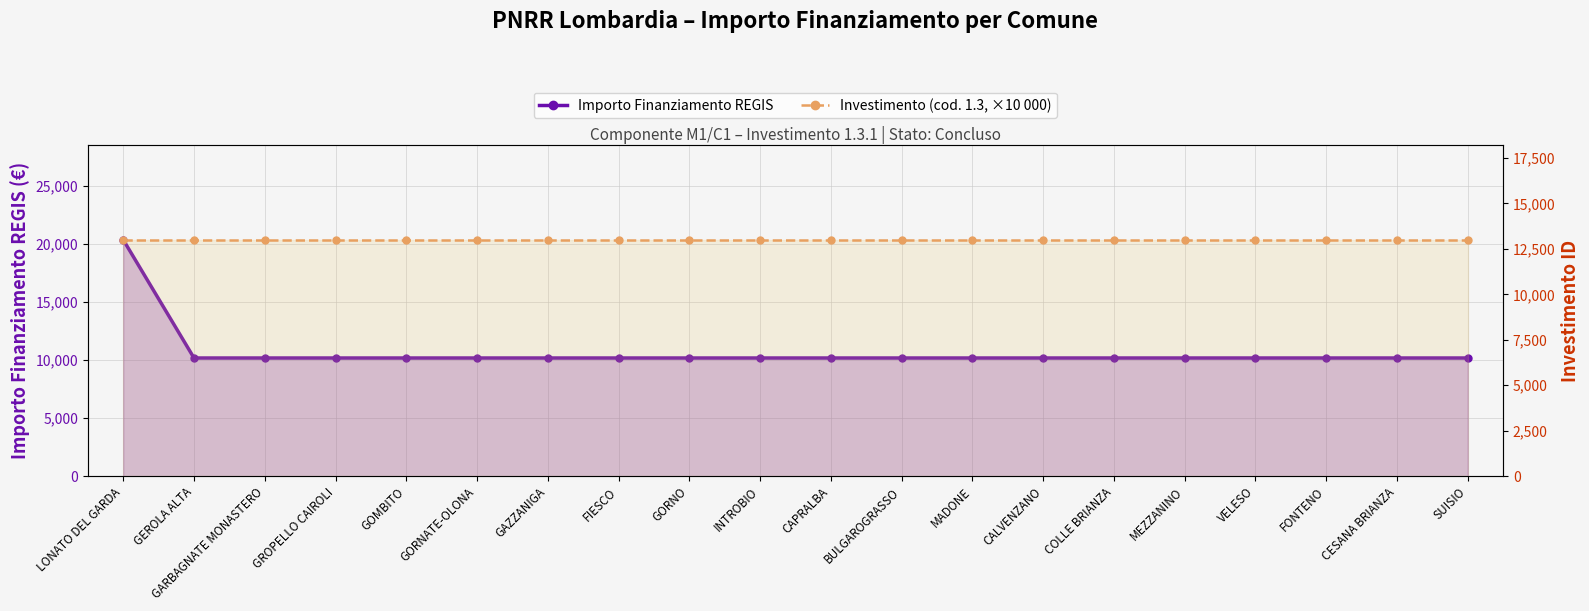

List the series in order of their peak value, lowest first.

Investimento (cod. 1.3, ×10 000), Importo Finanziamento REGIS